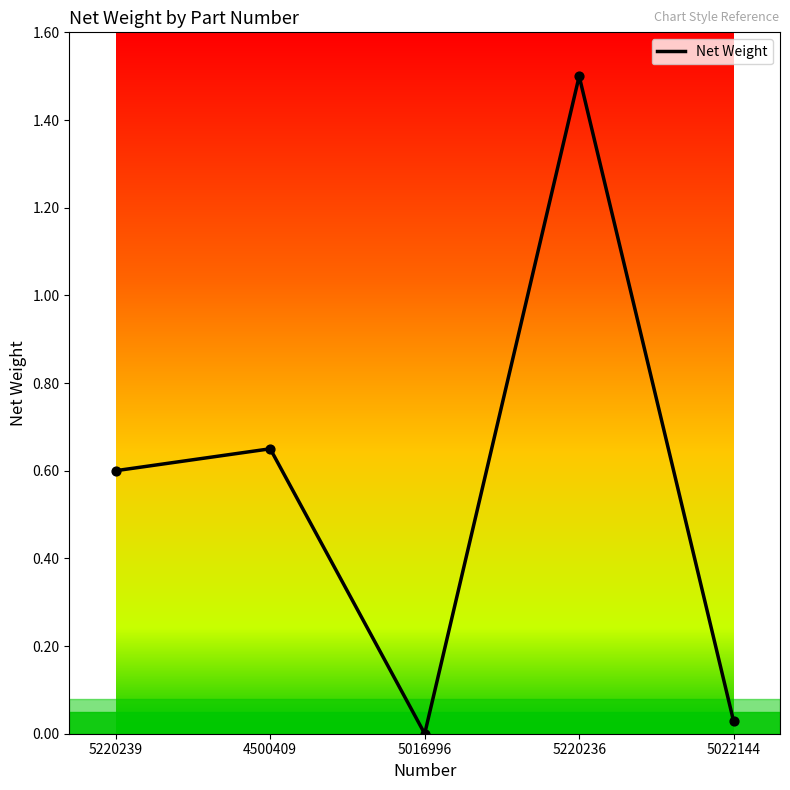

What is the change in value from 5220239 to 5016996?

-0.6